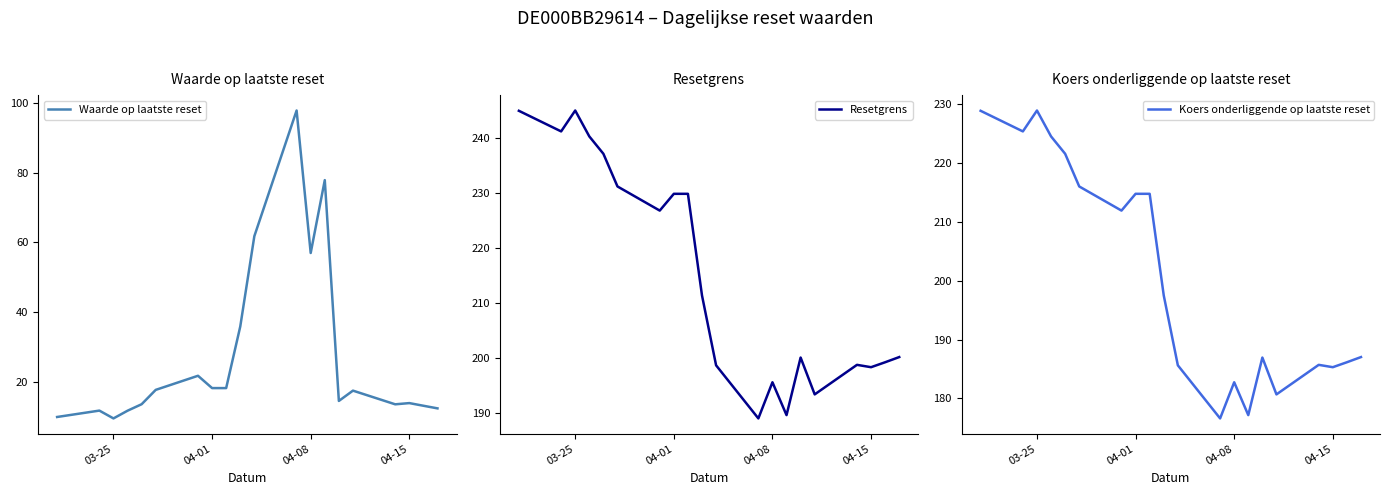

Is it true that Waarde op laatste reset equals 14.0 at 04-15?

True